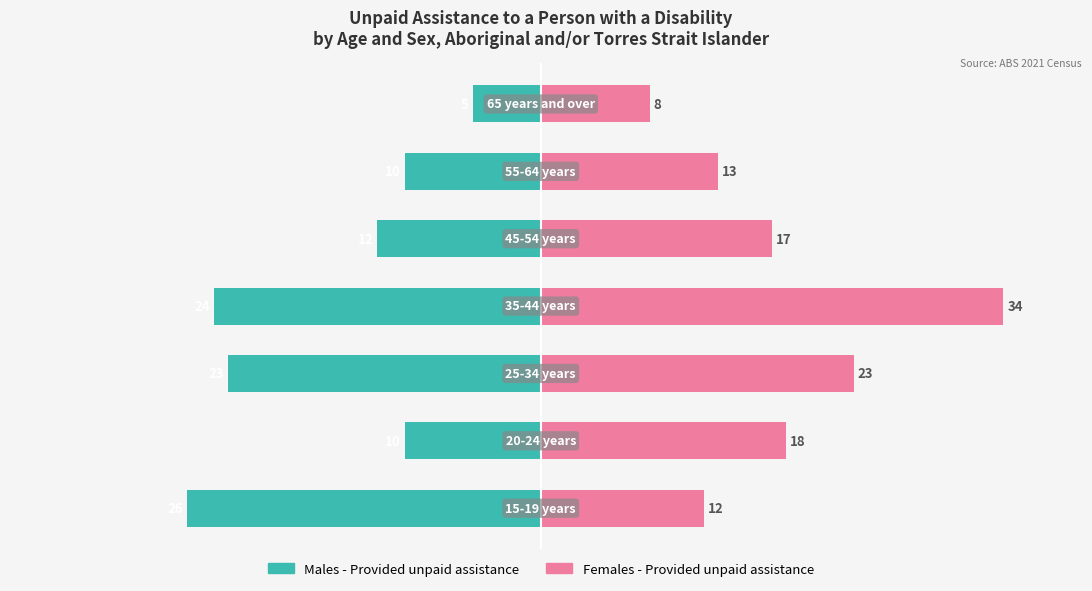

How many bars are there in total?

14